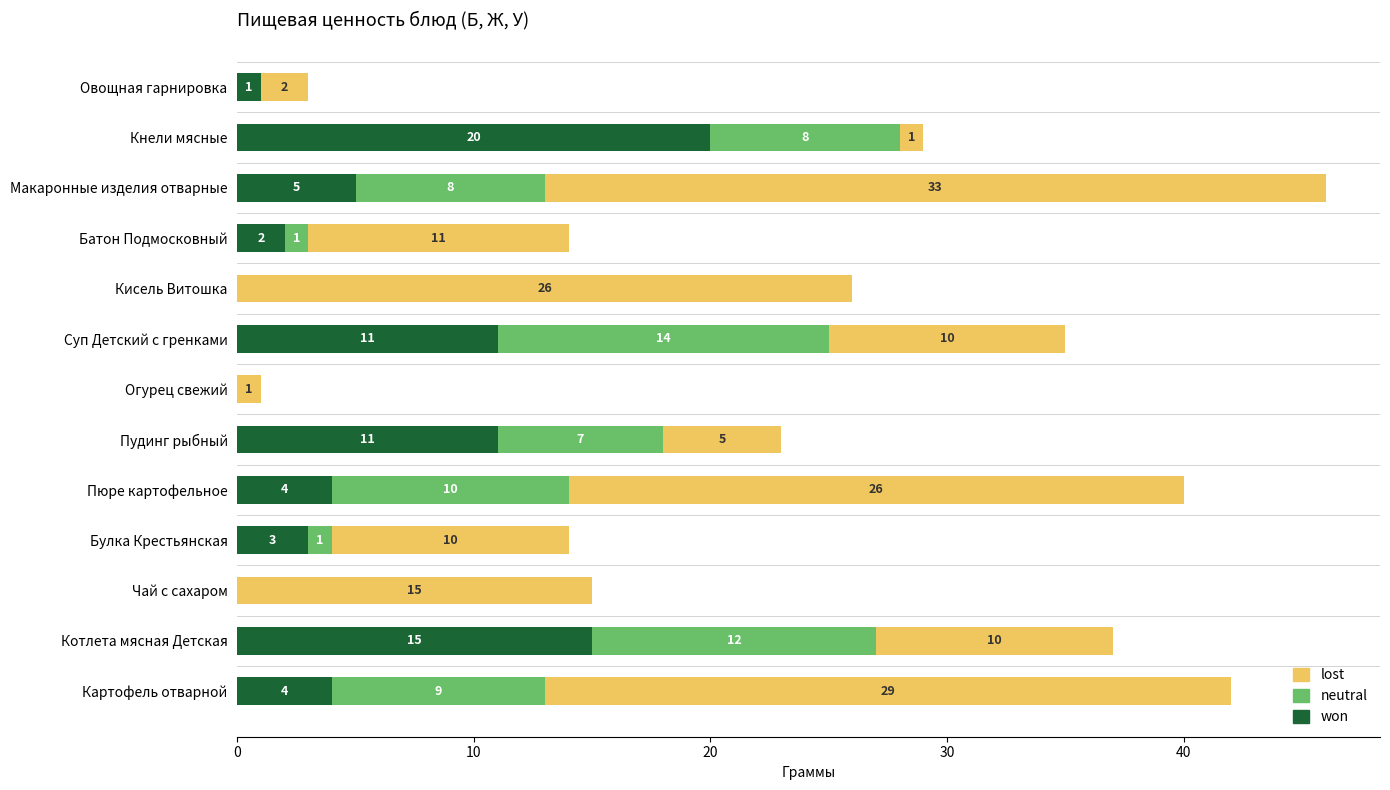

At which category is the sum across all series the highest?

Макаронные изделия отварные